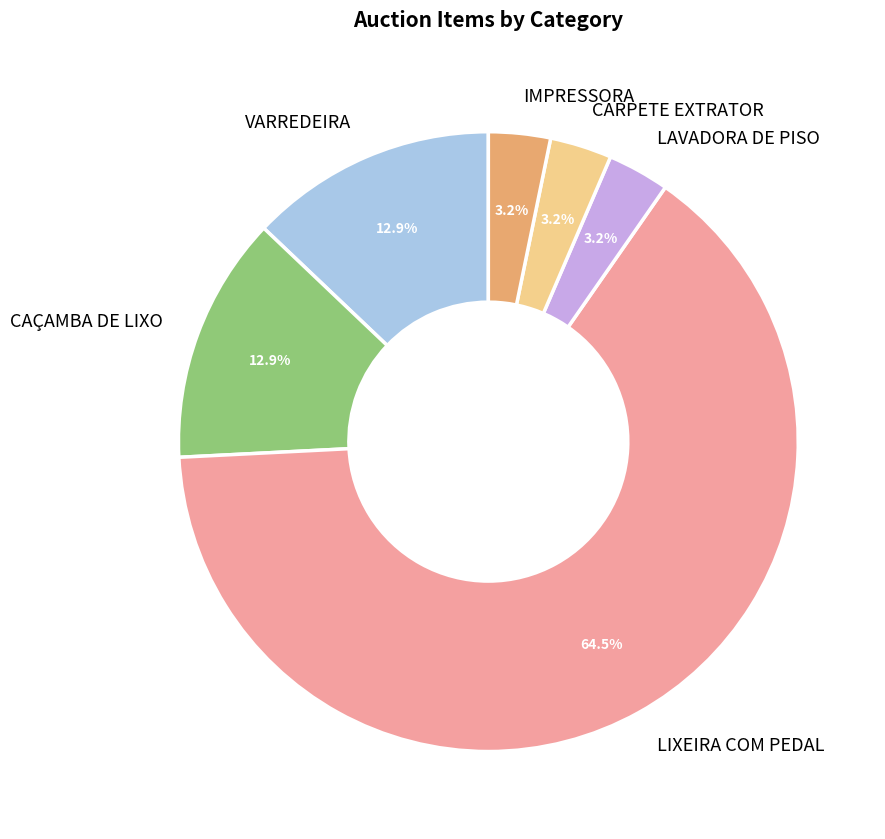

Which slice represents more than half of the pie?

LIXEIRA COM PEDAL